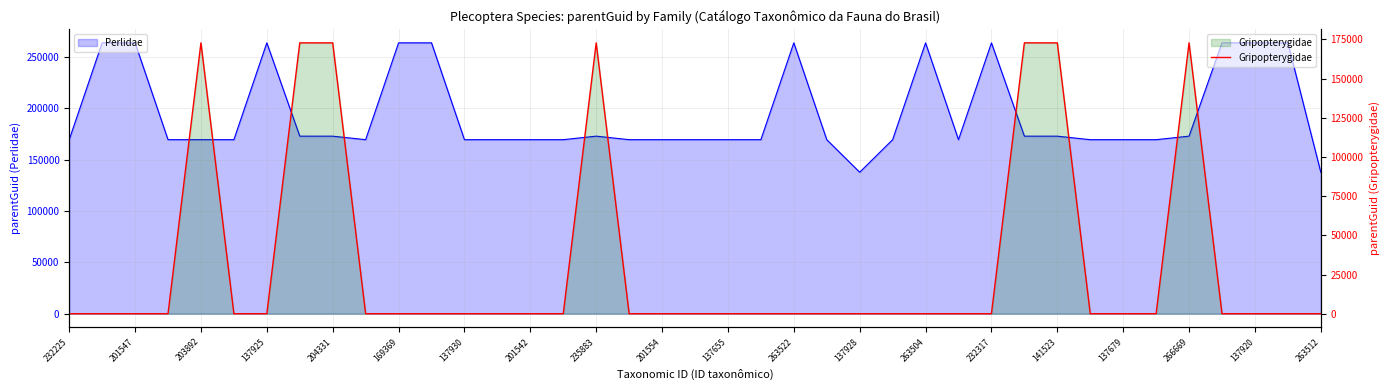

What is the highest value of the Gripopterygidae series?

172790